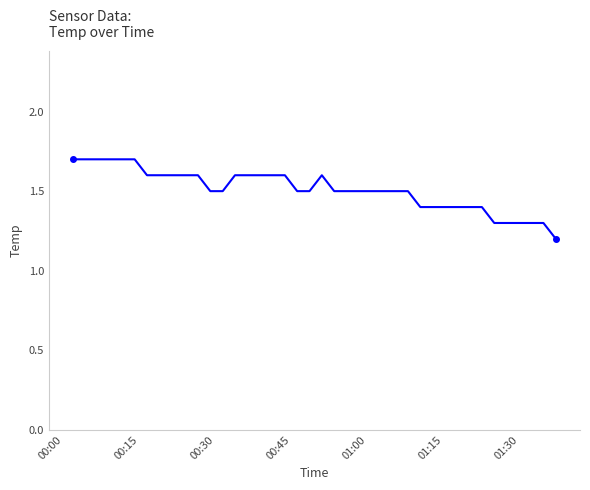

What is the maximum value shown in the chart?

1.7